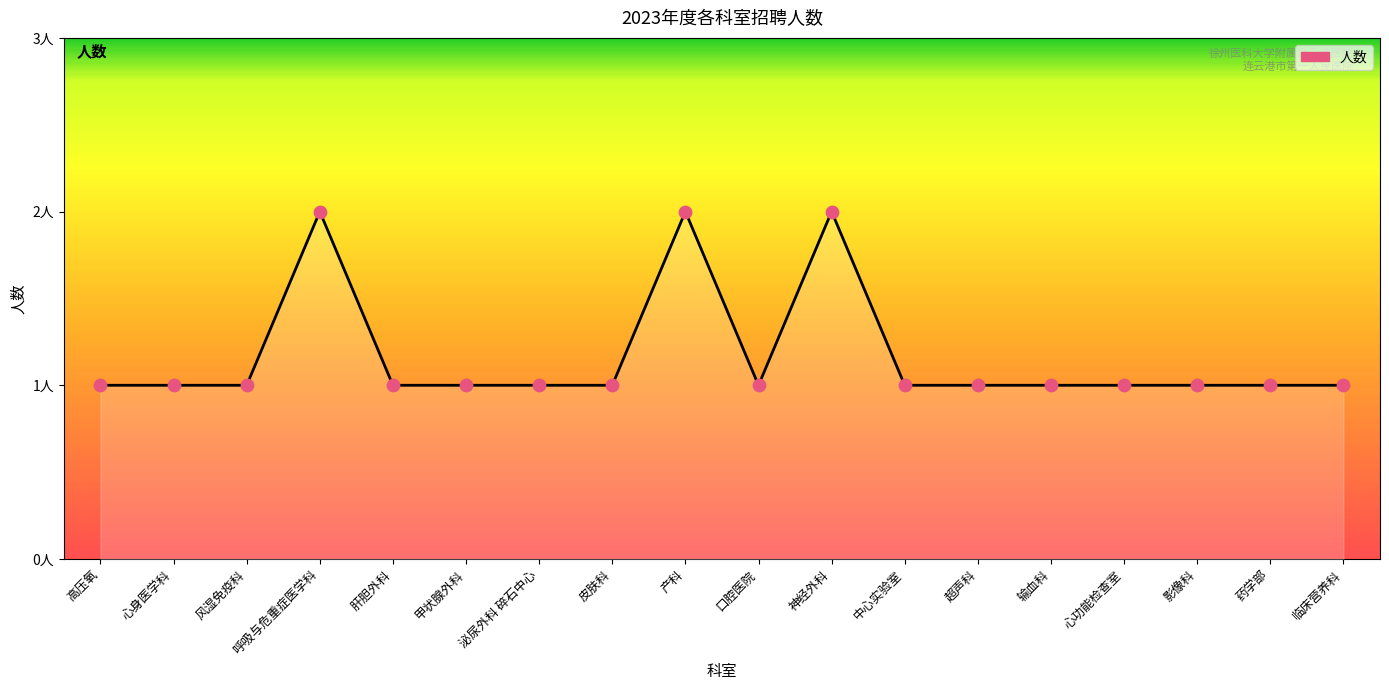

Which has a higher value, 心身医学科 or 中心实验室?

心身医学科